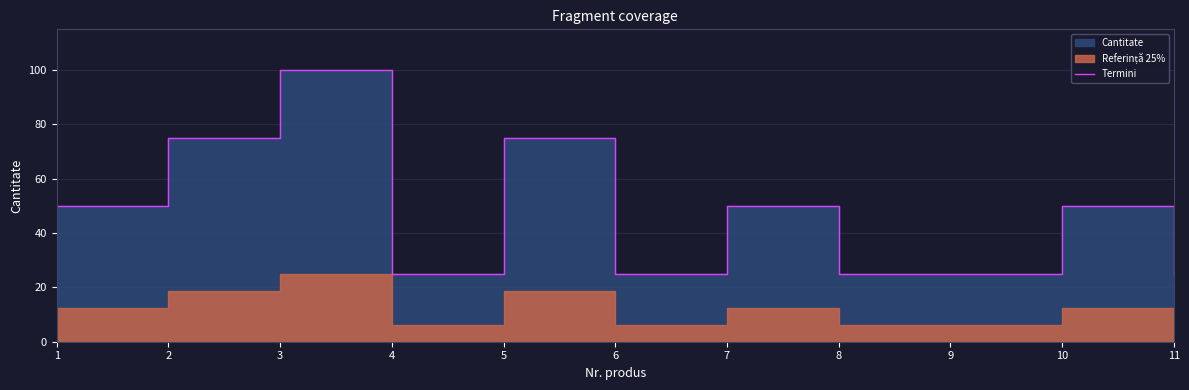

What is the value of the 1st point from the left?

50